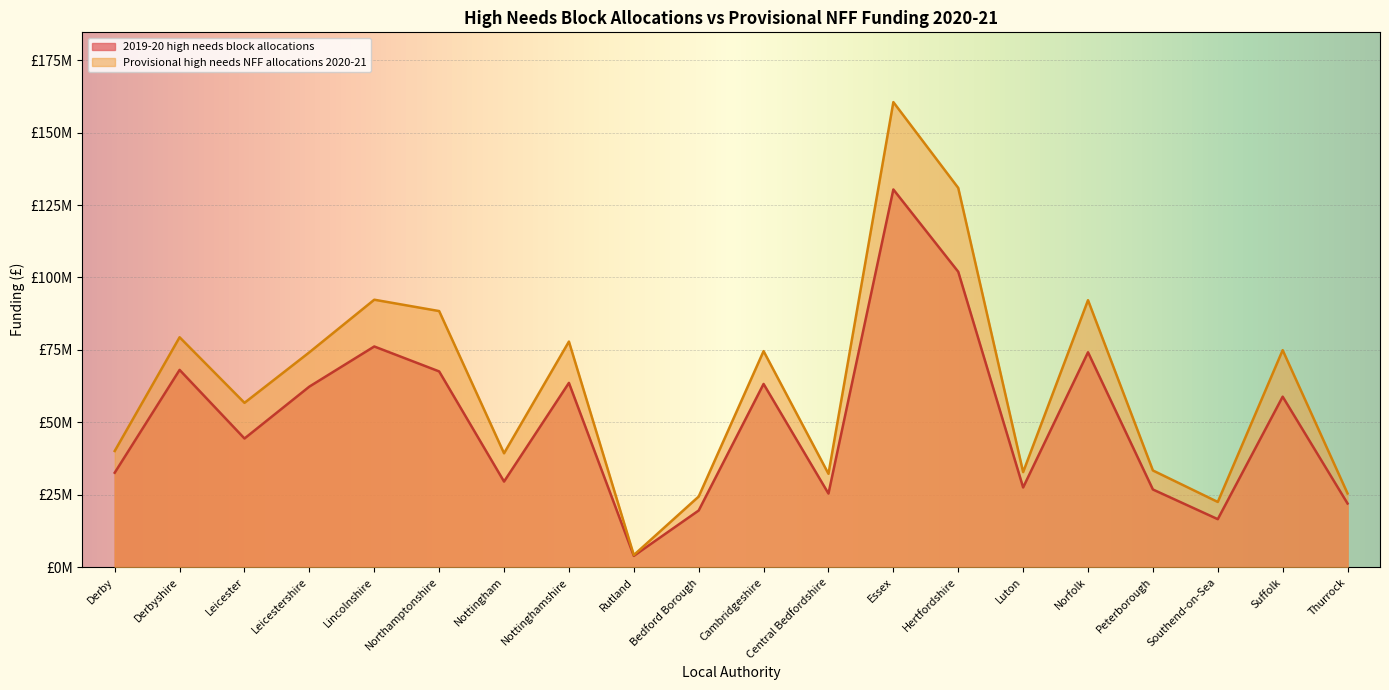

What is the difference between the maximum and minimum values in the 2019-20 high needs block allocations series?

126436101.5